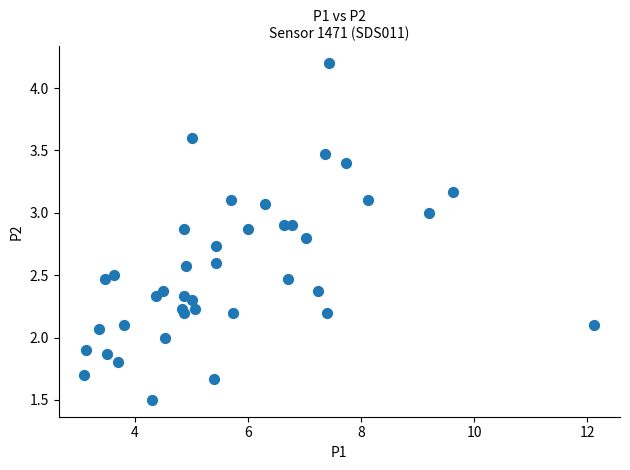

What is the range of X values (max minus min)?

9.0